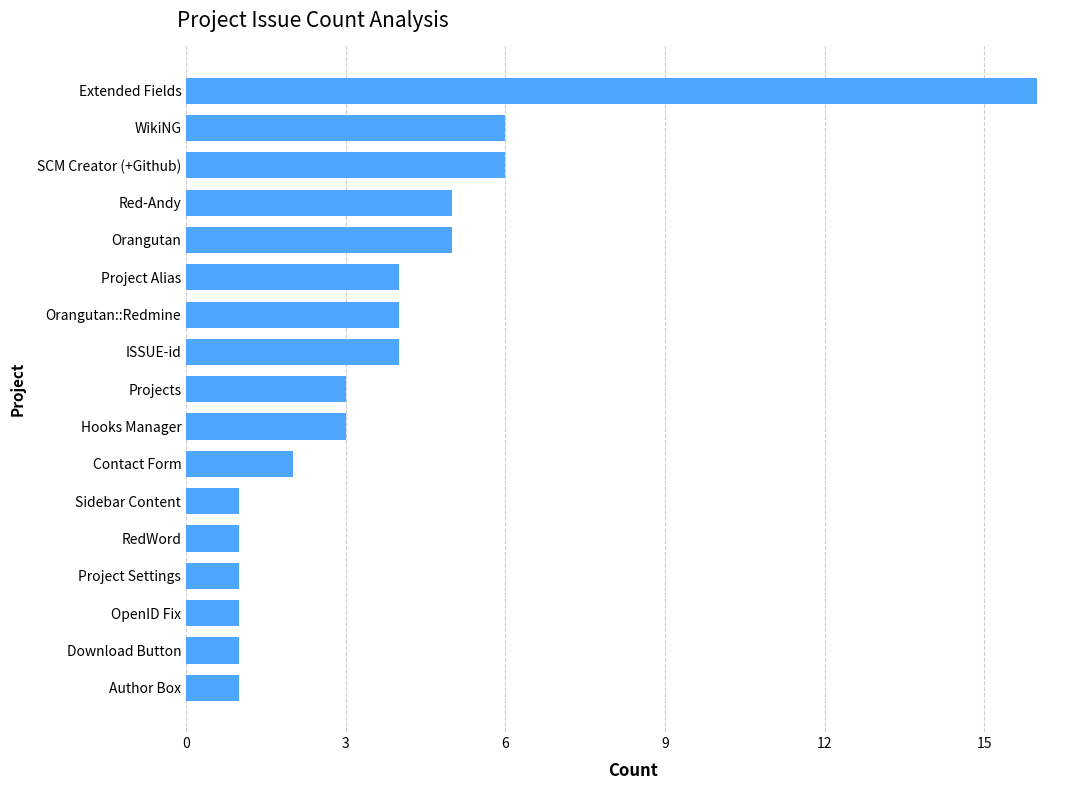

What is the label of the 4th bar from the top?

Red-Andy